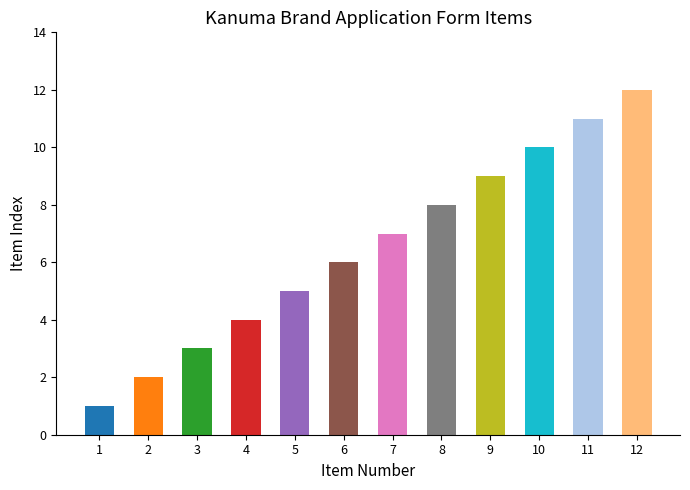

Which label corresponds to the smallest value in the chart?

1